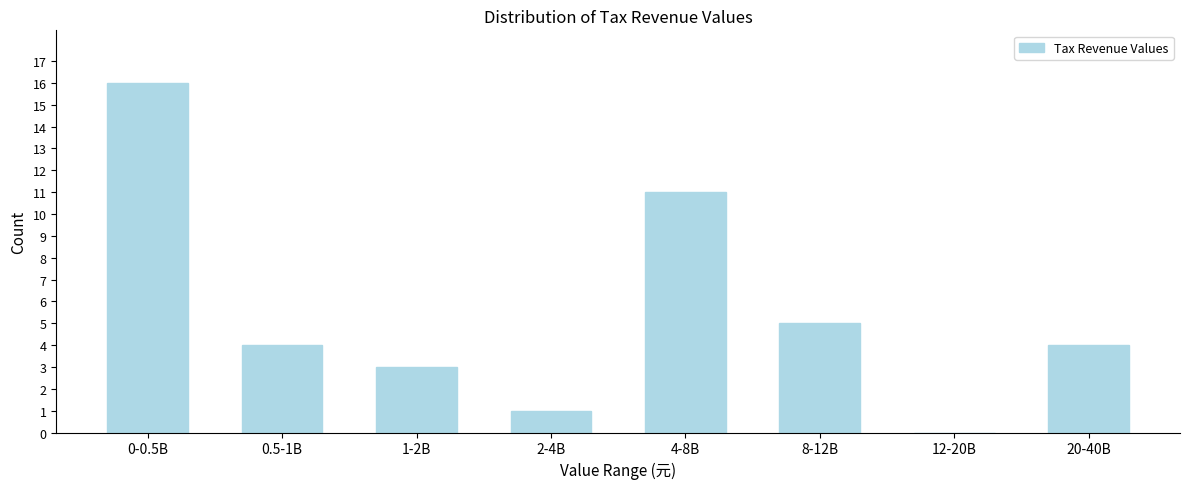

Reading left to right, extract all data points from this chart.

0-0.5B=16	0.5-1B=4	1-2B=3	2-4B=1	4-8B=11	8-12B=5	12-20B=0	20-40B=4